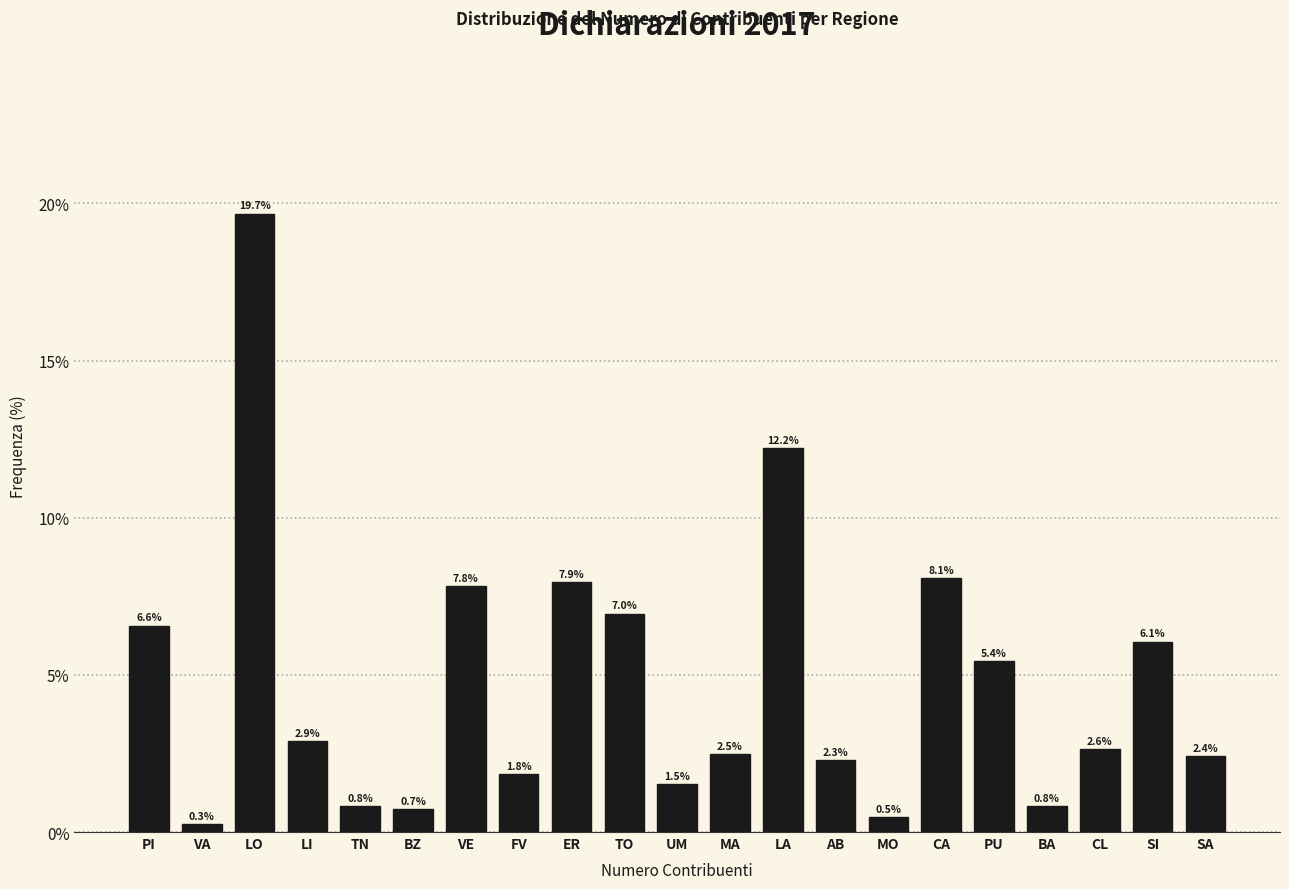

Reading left to right, list all the values displayed in this chart.

6.6	0.3	19.7	2.9	0.8	0.7	7.8	1.8	7.9	7.0	1.5	2.5	12.2	2.3	0.5	8.1	5.4	0.8	2.6	6.1	2.4